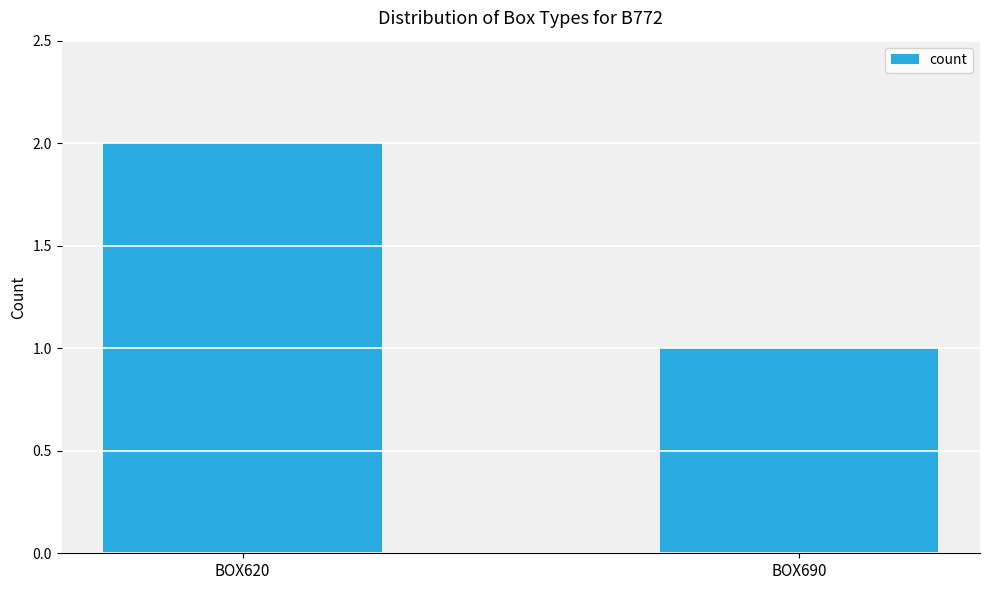

Rank the categories by value from highest to lowest.

BOX620, BOX690